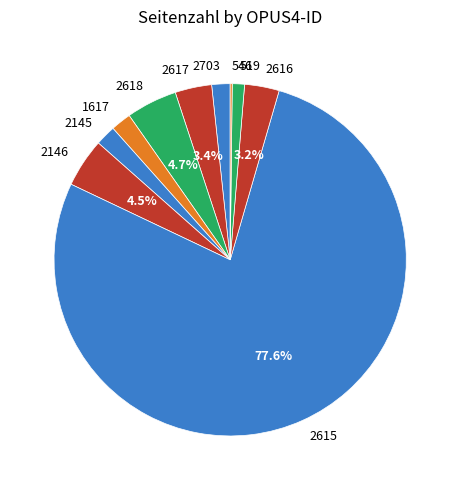

Which slice is the largest?

2615